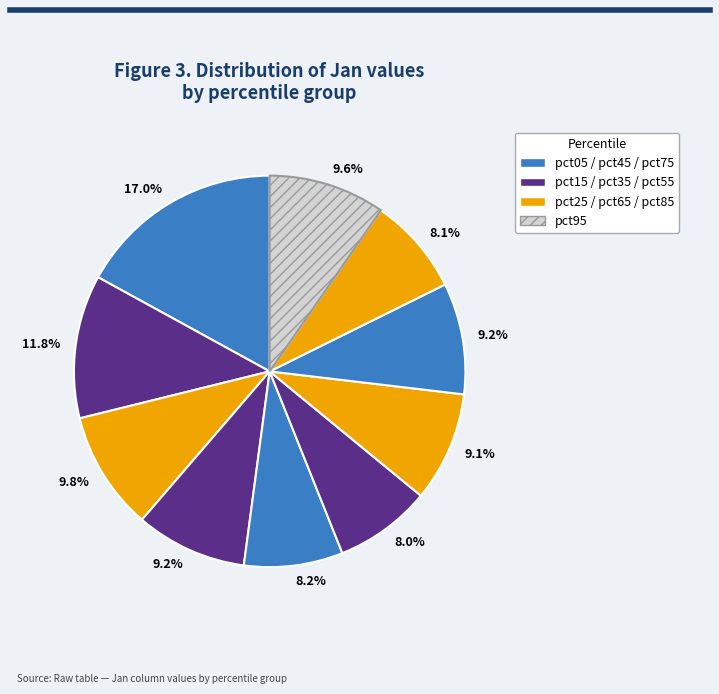

Count the number of slices in the pie.

10